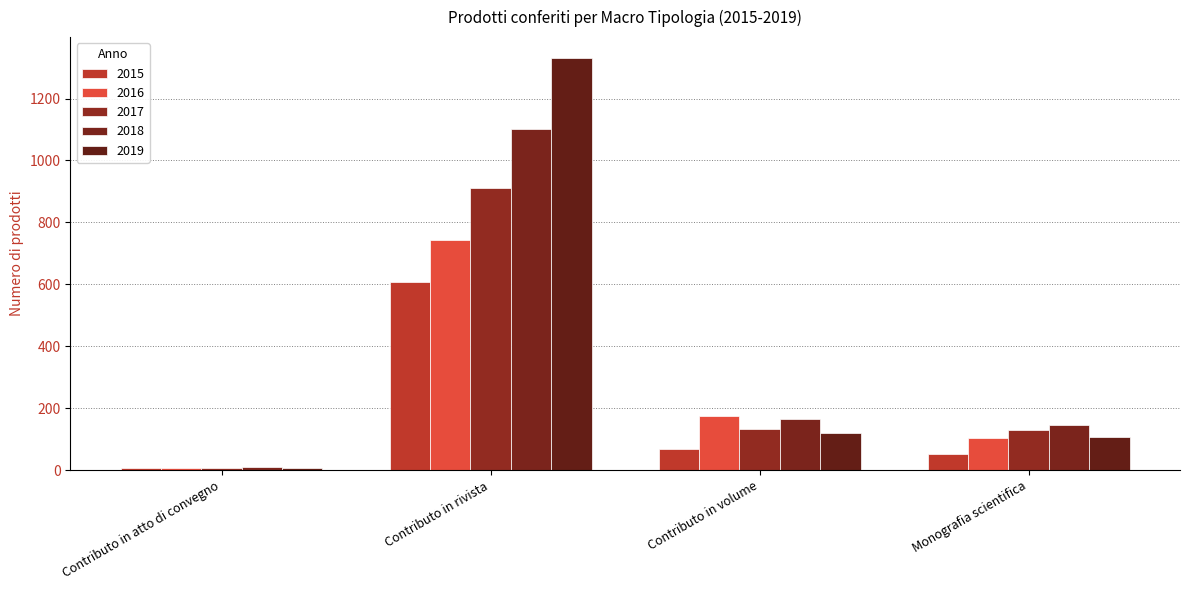

At which label is 2018 closest to 557?

Contributo in volume